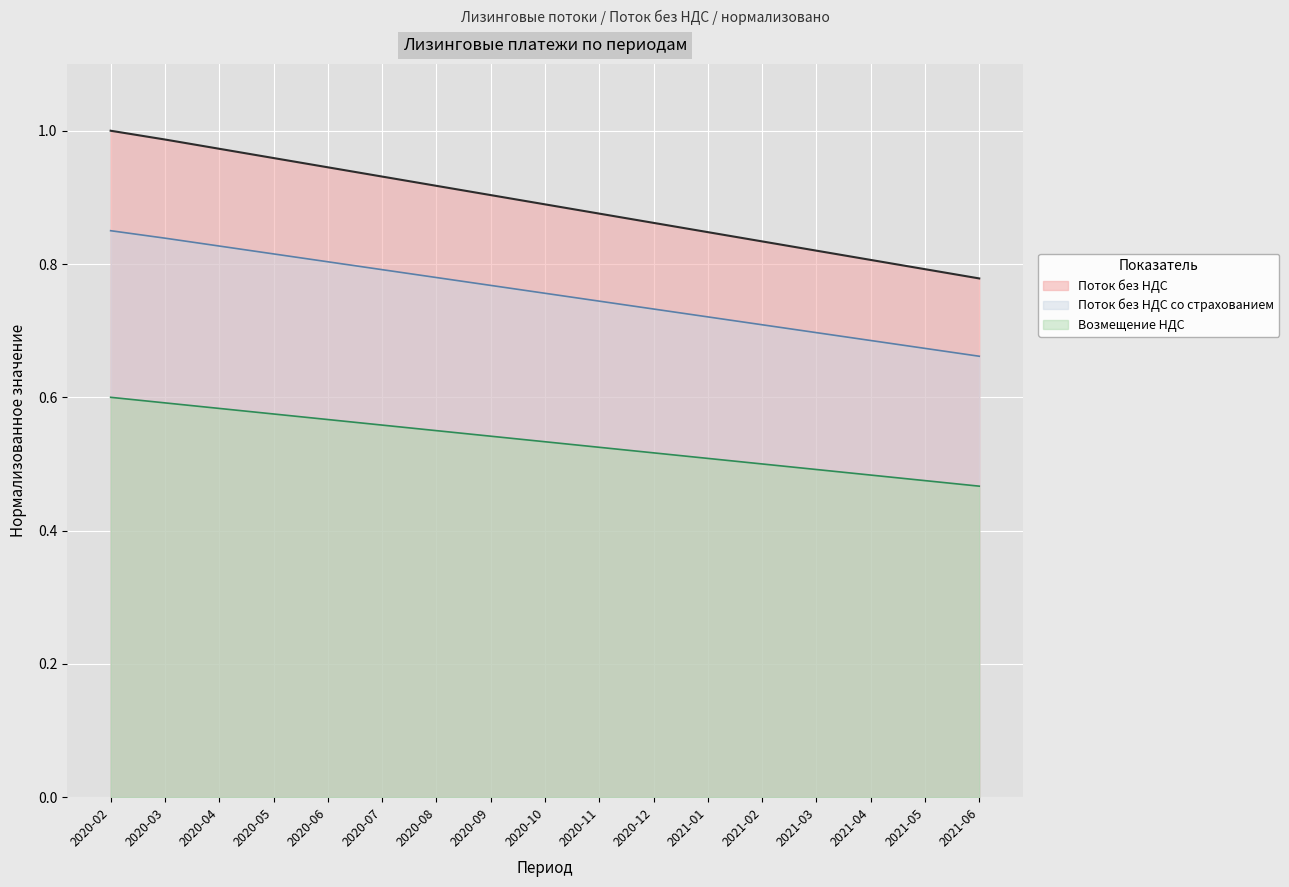

At which category is the sum across all series the highest?

2020-02